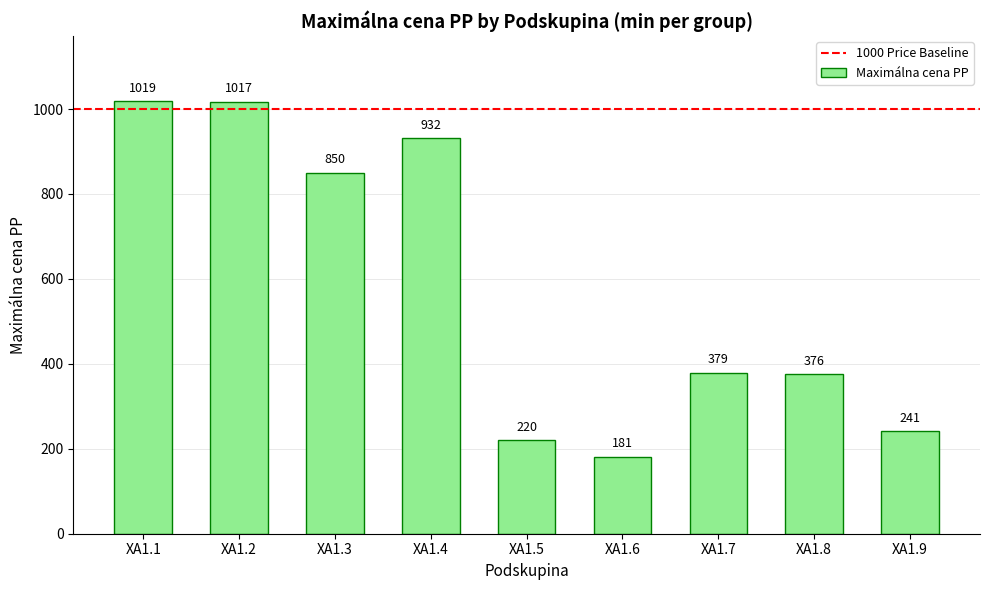

The chart shows a value of 1017 at XA1.2. True or false?

True